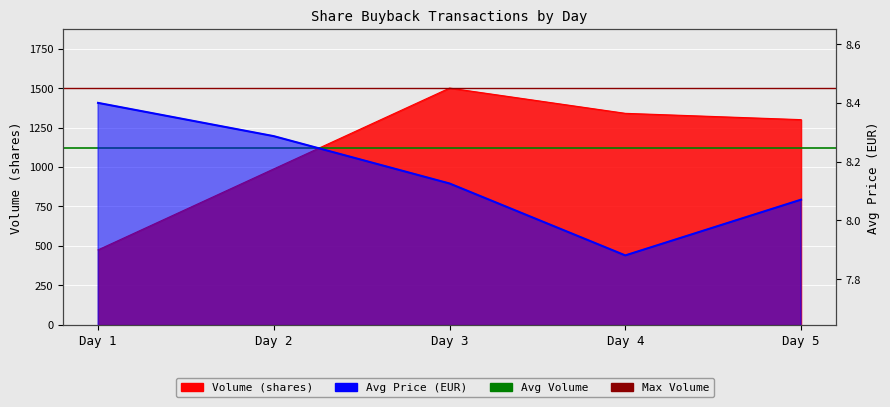

Which series has the largest total across all categories?

Volume